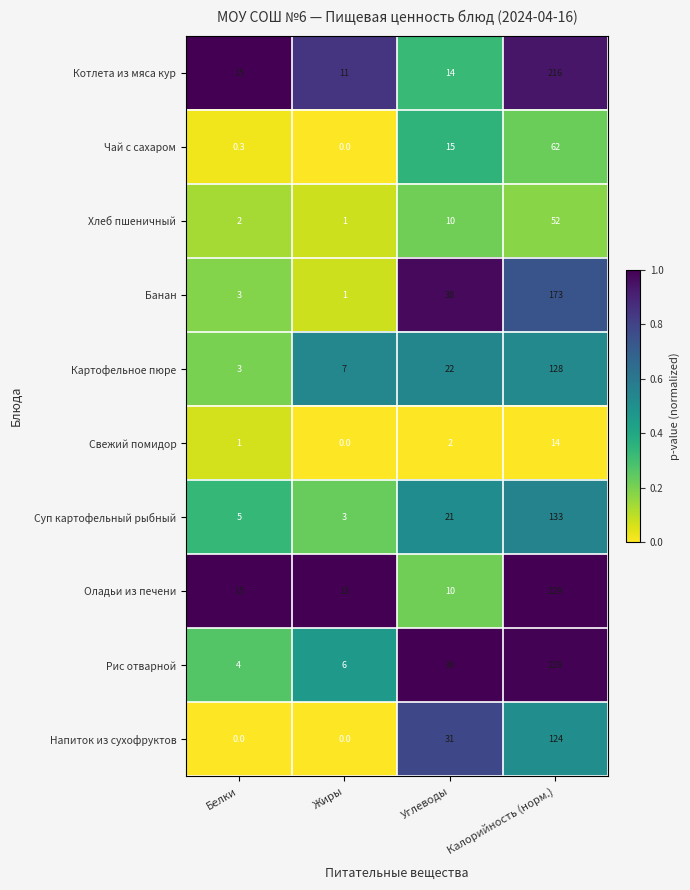

Where is Котлета из мяса кур nearest to the value 113?

Белки